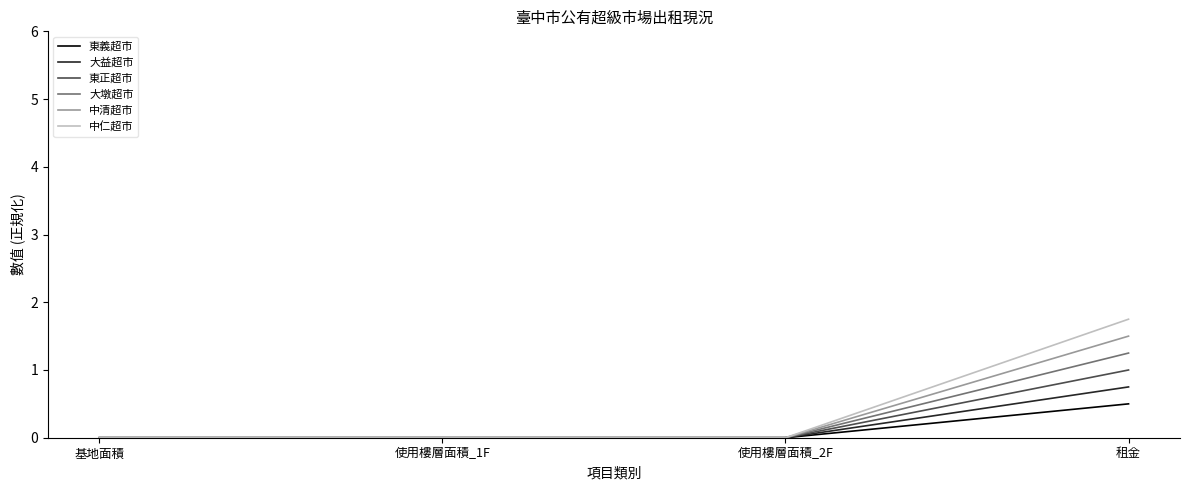

Is the value of 東義超市 at 租金 greater than the value of 大墩超市 at 使用樓層面積_1F?

Yes